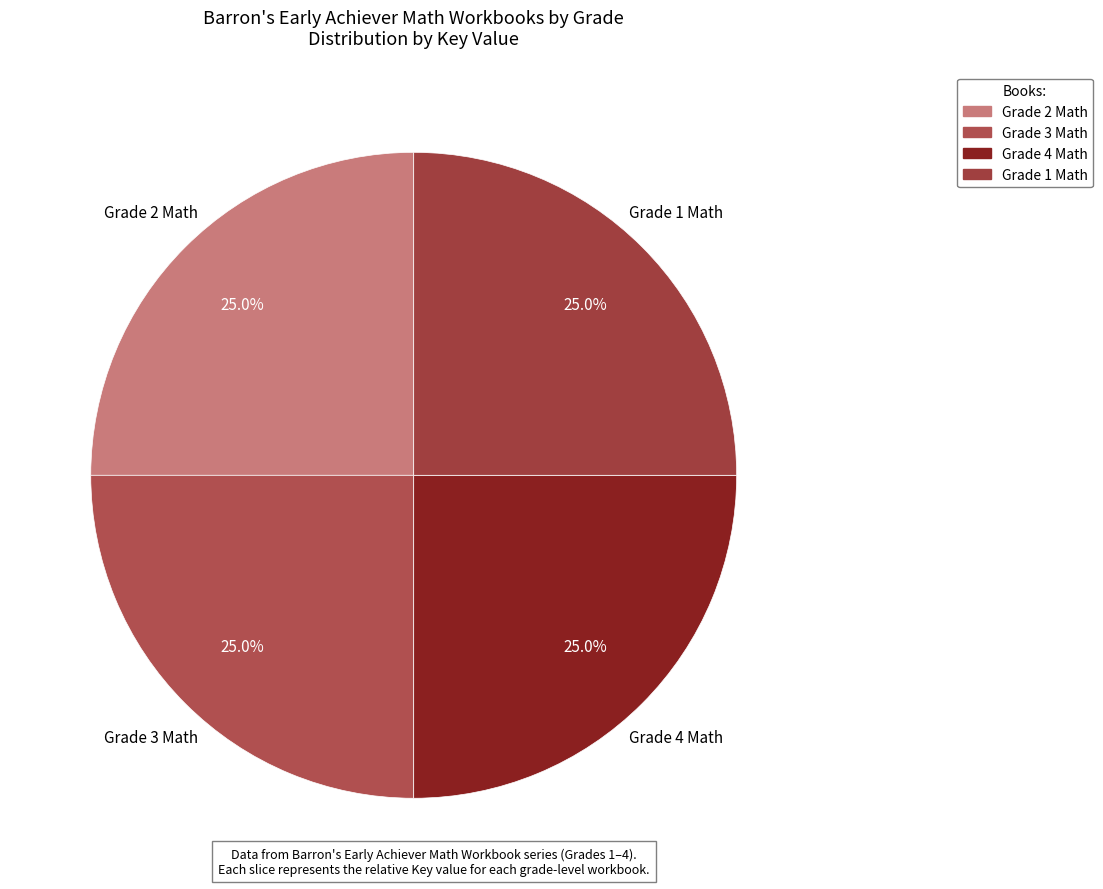

The Grade 2 Math slice represents 40% of the pie. True or false?

False